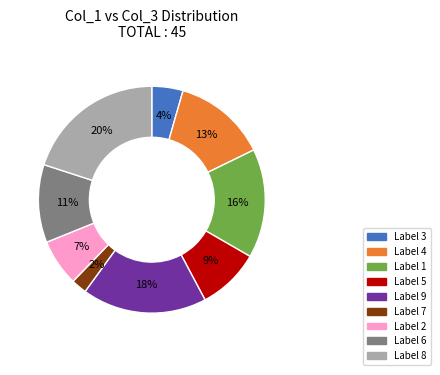

How many segments does this pie chart have?

9